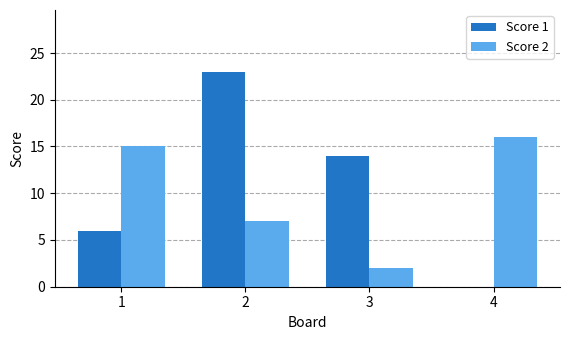

Are the bars grouped side by side (vs. stacked)?

Yes